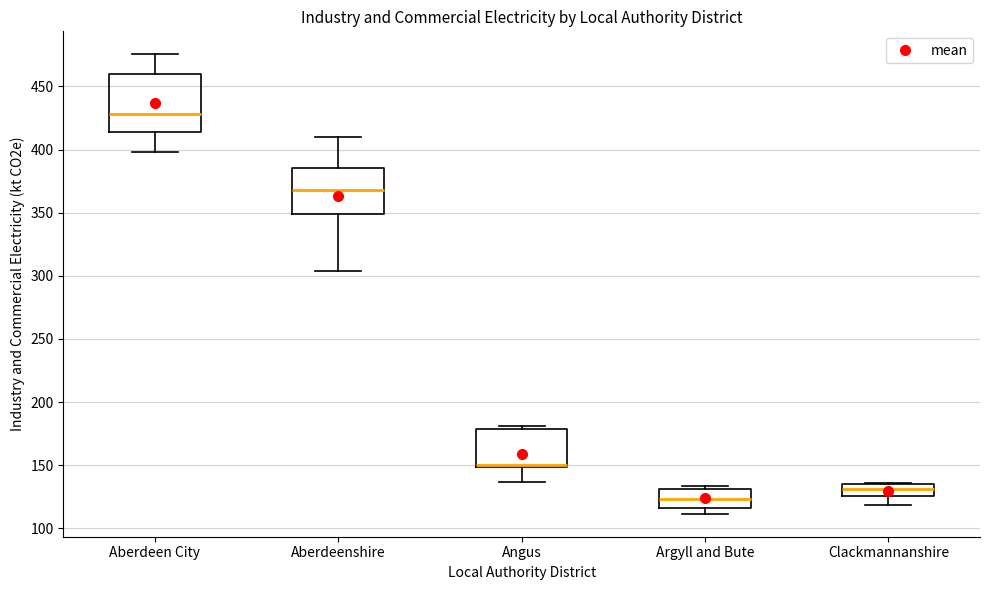

Which box is the tallest, from its lower edge to its upper edge?

Aberdeen City